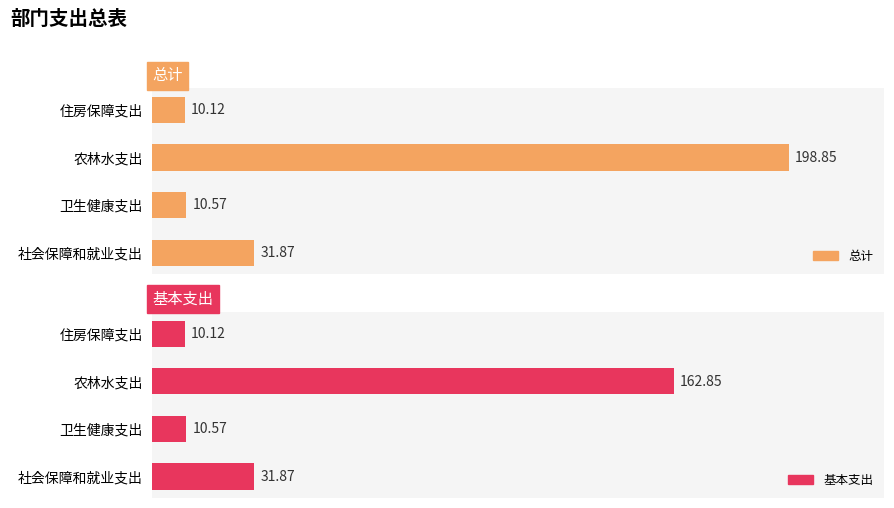

List the series in order of their peak value, lowest first.

基本支出, 总计